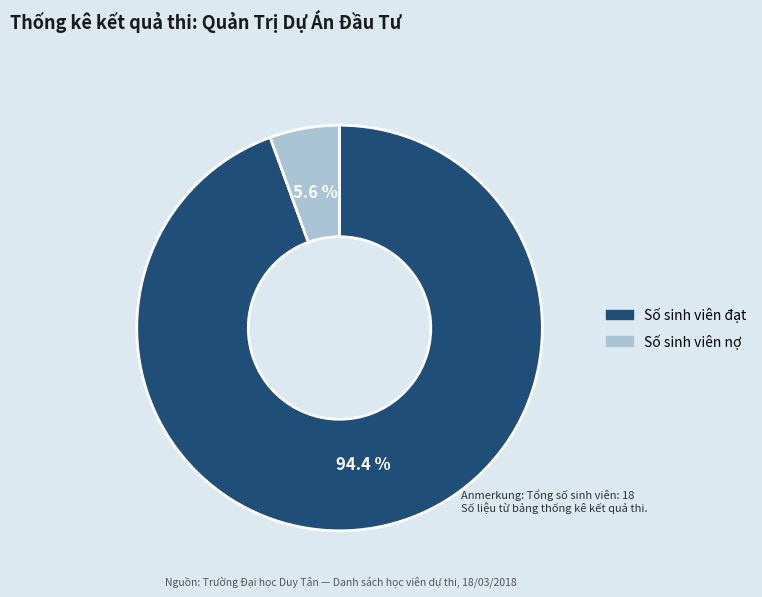

Rank the categories by value from highest to lowest.

Số sinh viên đạt, Số sinh viên nợ